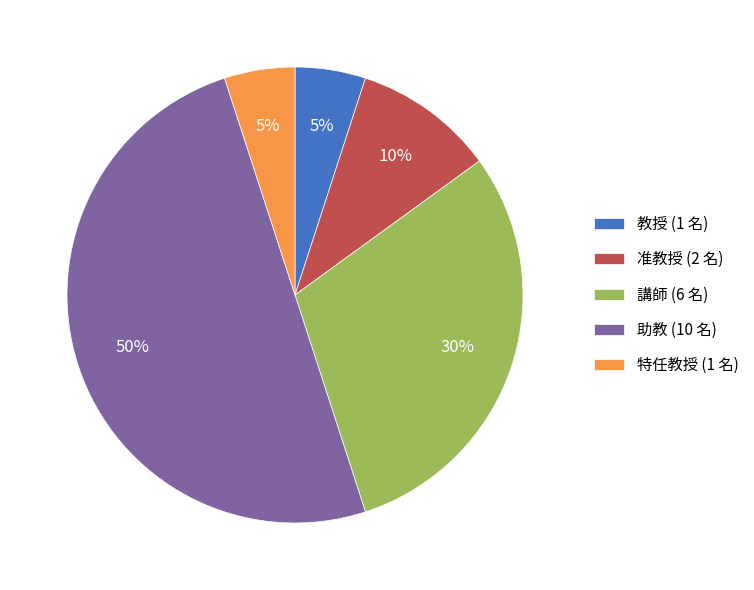

The 助教 slice represents 50% of the pie. True or false?

True